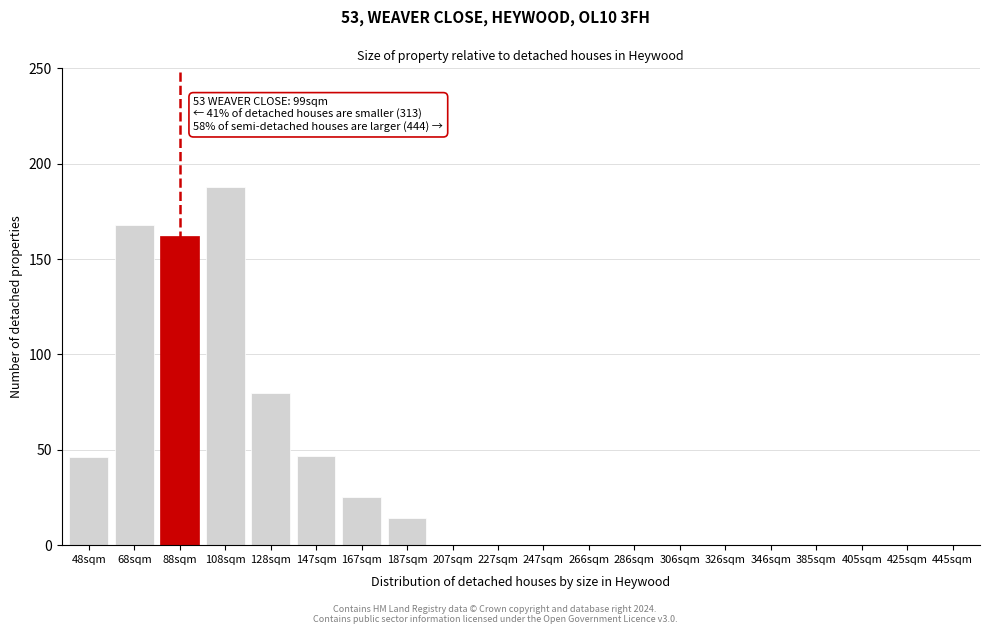

Reading left to right, what are all the values shown in this chart?

48sqm=46	68sqm=168	88sqm=162	108sqm=188	128sqm=80	147sqm=47	167sqm=25	187sqm=14	207sqm=0	227sqm=0	247sqm=0	266sqm=0	286sqm=0	306sqm=0	326sqm=0	346sqm=0	385sqm=0	405sqm=0	425sqm=0	445sqm=0